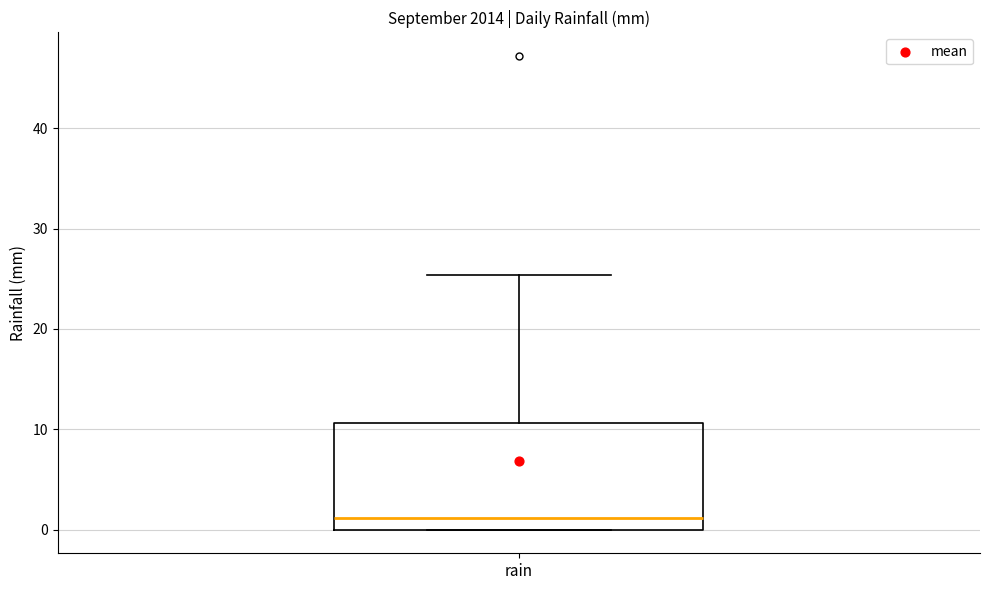

Read this box plot against the y-axis: the position of the median line, the range covered by the box, and the ends of both whiskers. The values are not printed on the chart, so give them approximately, as read against the axis.

median 1, box 0 to 11, whiskers 0 to 25